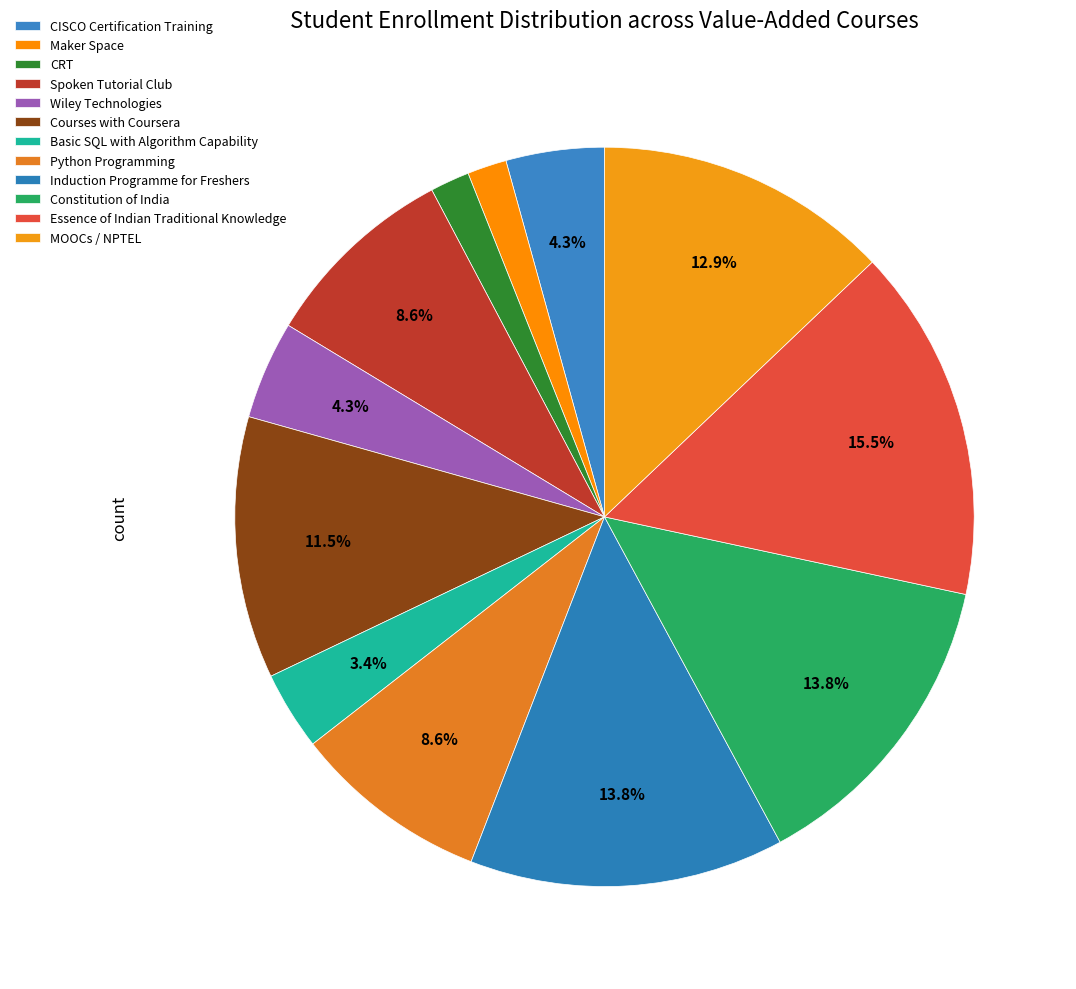

To the nearest percent, what is the difference between the Spoken Tutorial Club and Induction Programme for Freshers slice percentages?

5%